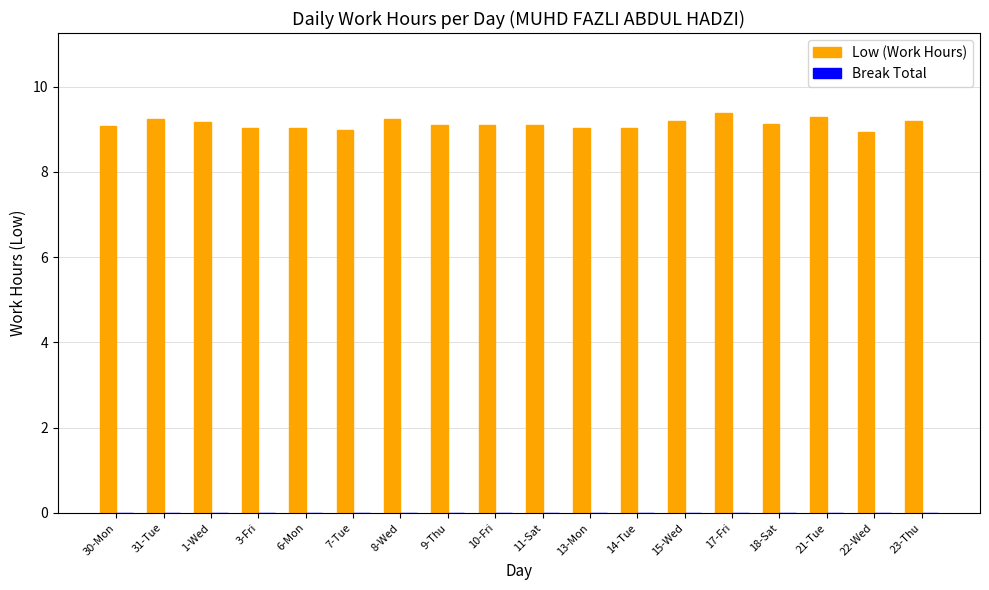

What is the label of the 2nd bar from the right?

22-Wed